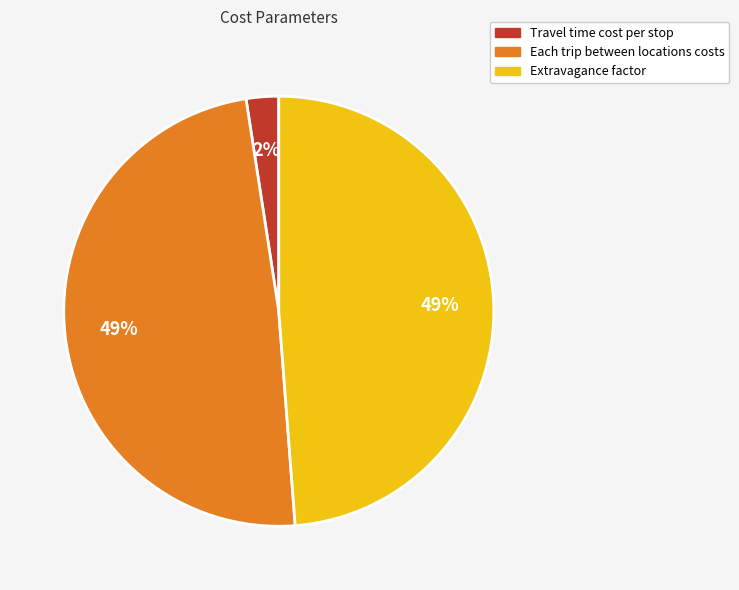

Which has a higher value, Each trip between locations costs or Travel time cost per stop?

Each trip between locations costs